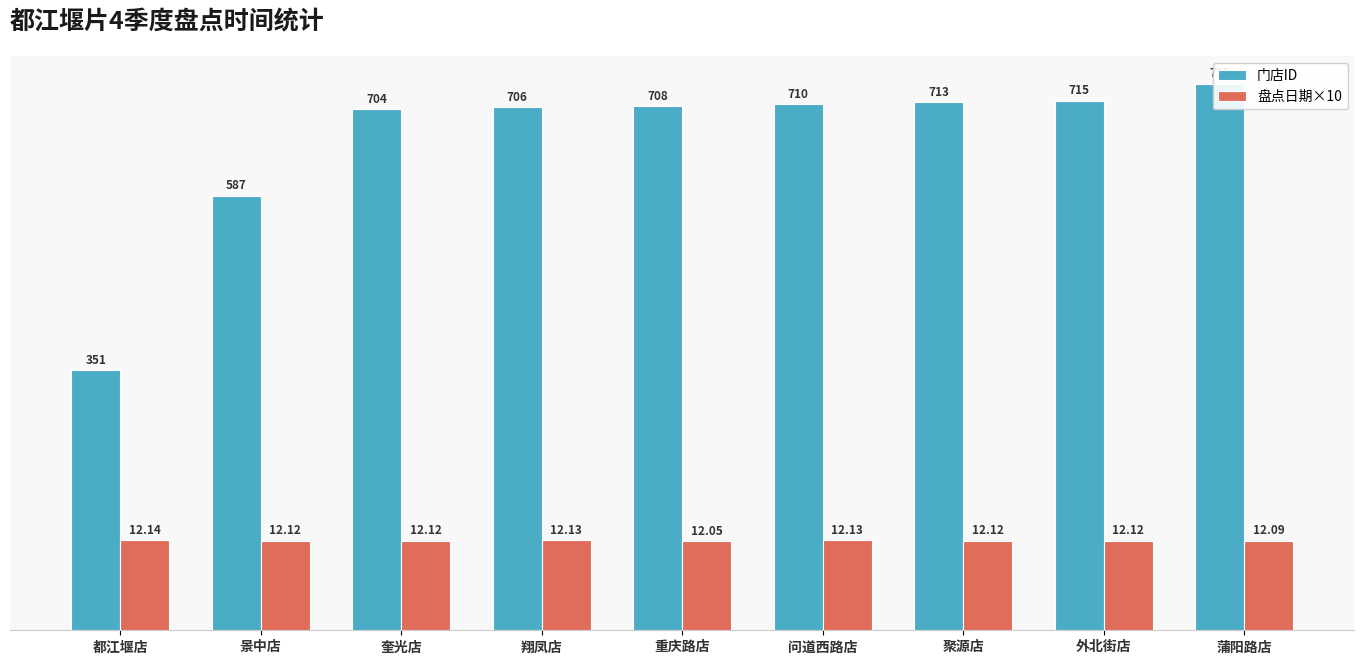

True or false: 门店ID has a value of 708.0 at 重庆路店.

True